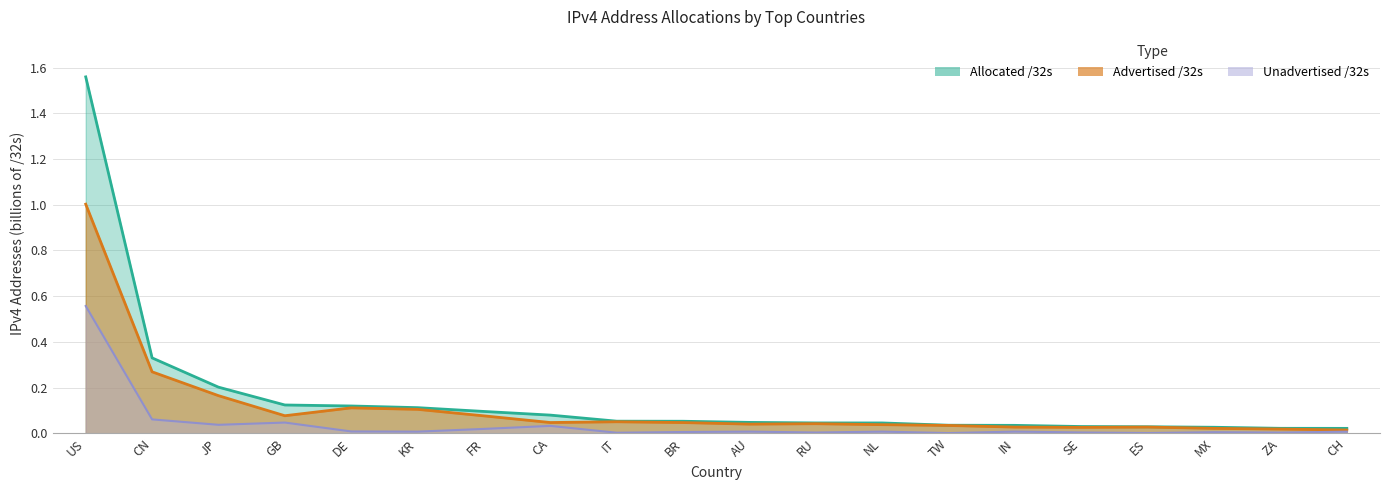

True or false: Advertised /32s and Allocated /32s cross at least once.

False